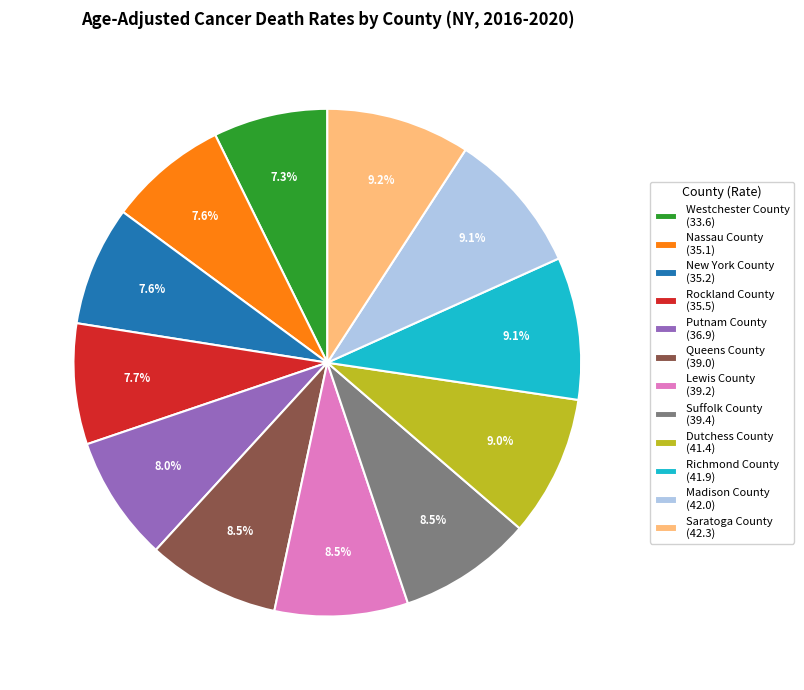

How many slices are in this pie chart?

12